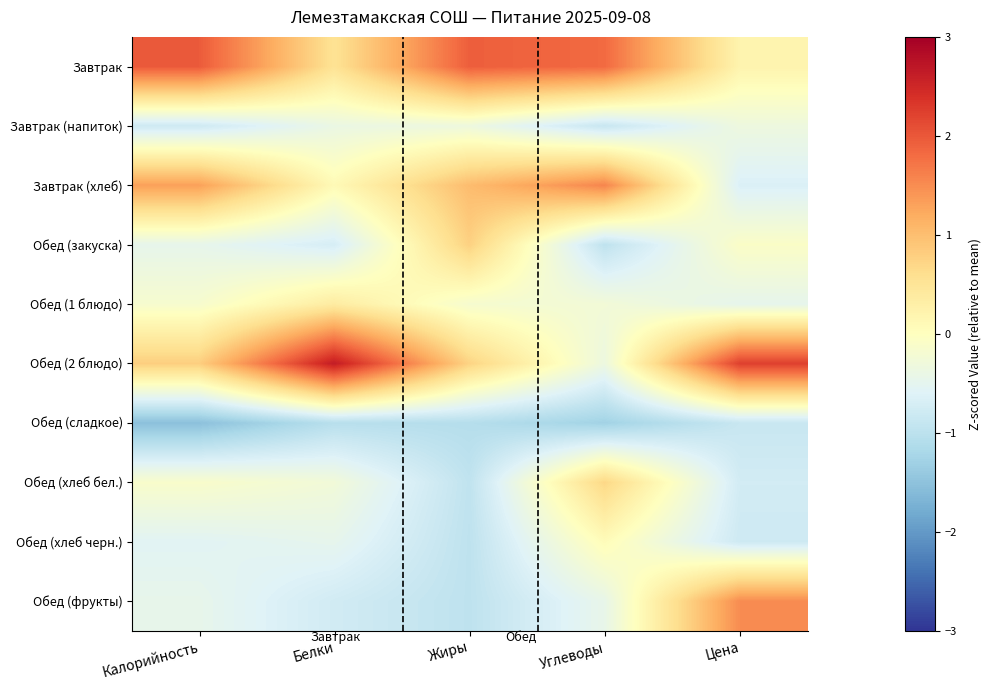

List the series in order of their peak value, highest first.

Обед (2 блюдо), Завтрак, Завтрак (хлеб), Обед (фрукты), Обед (закуска), Обед (хлеб бел.), Обед (1 блюдо), Обед (хлеб черн.), Завтрак (напиток), Обед (сладкое)